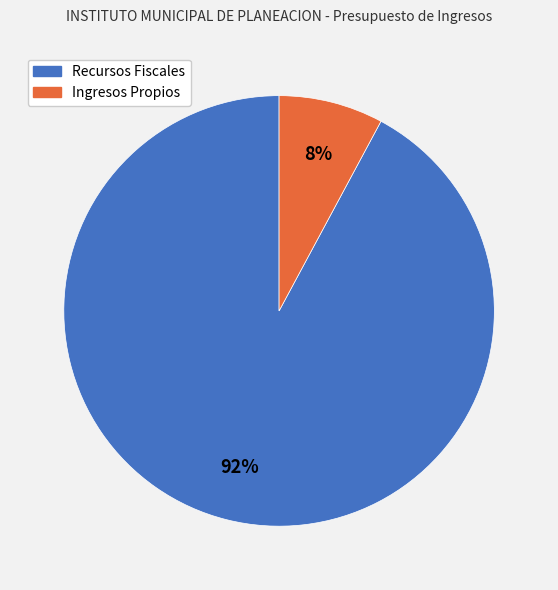

What percentage is the Recursos Fiscales slice, to the nearest percent?

92%